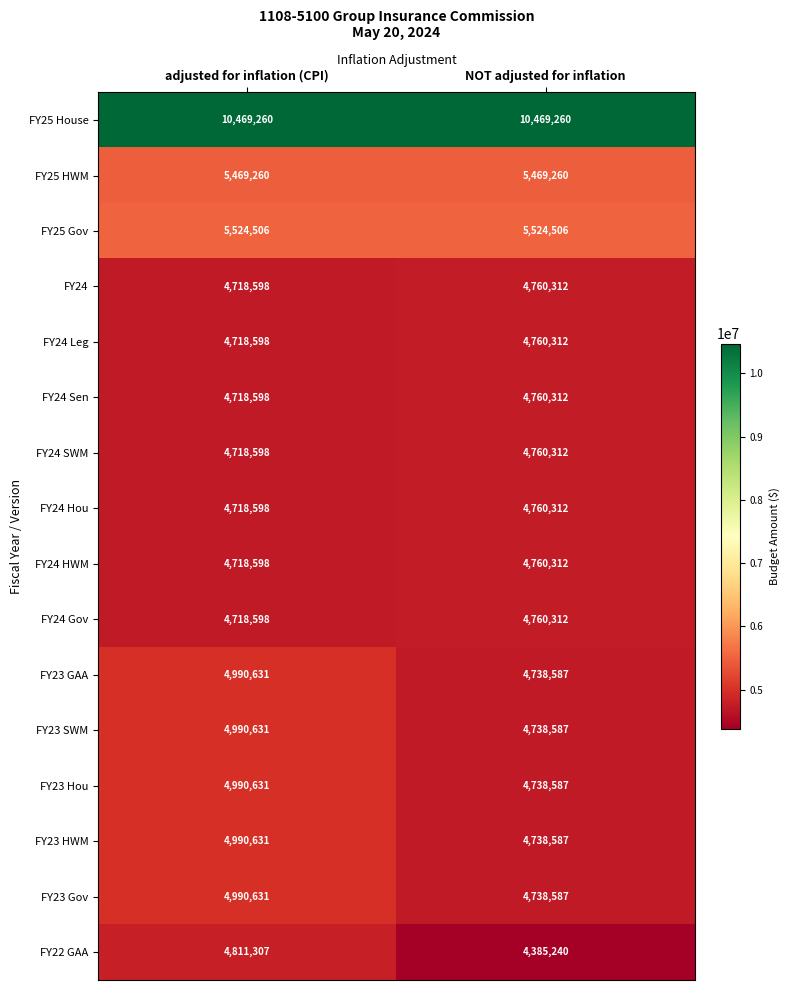

What is the total value across all series at NOT adjusted for inflation?

82863385